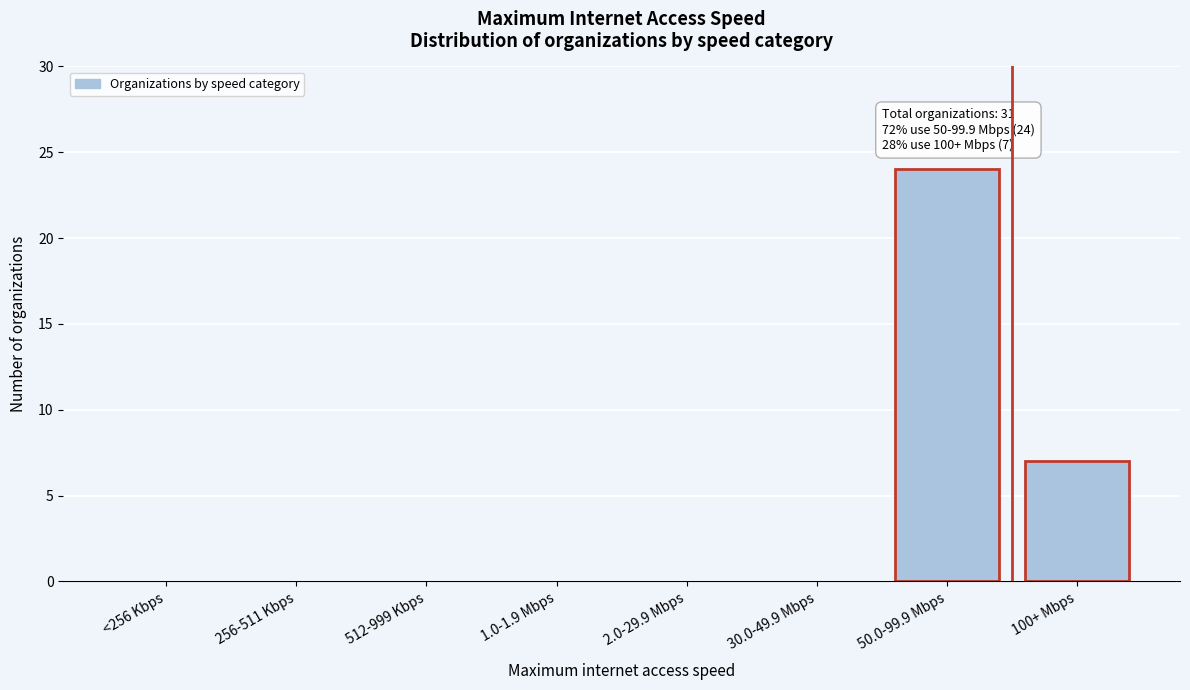

Reading right to left, what are all the values shown in this chart?

100+ Mbps=7	50.0-99.9 Mbps=24	30.0-49.9 Mbps=0	2.0-29.9 Mbps=0	1.0-1.9 Mbps=0	512-999 Kbps=0	256-511 Kbps=0	<256 Kbps=0